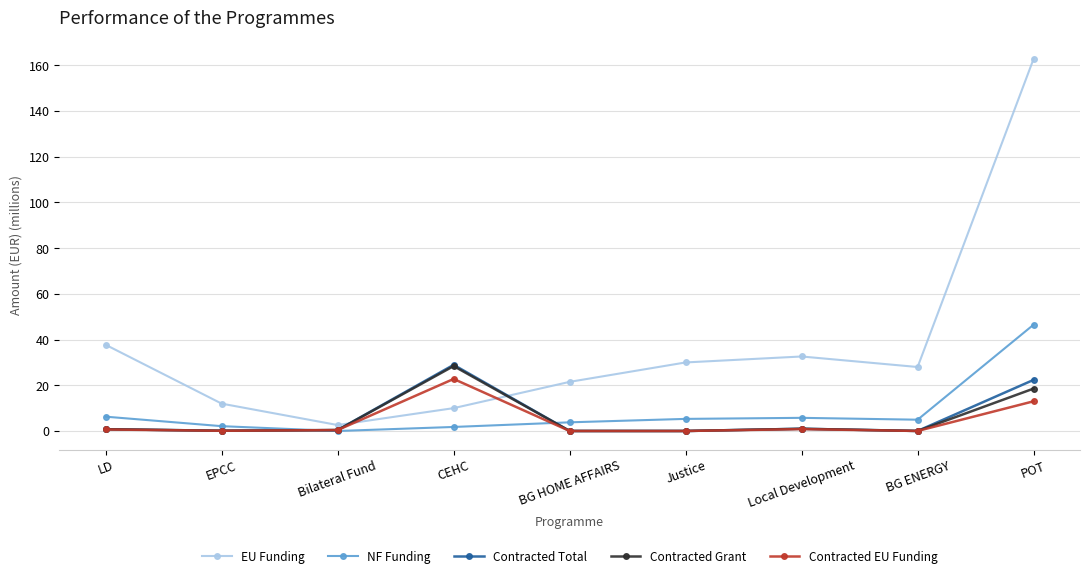

What is the total value across all series at LD?

46.2